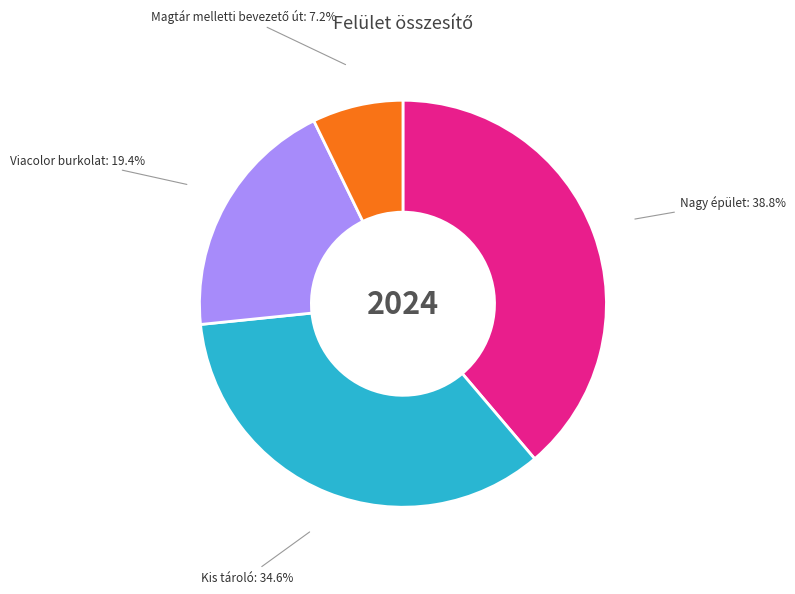

Does Nagy épület account for over 50% of the chart?

No